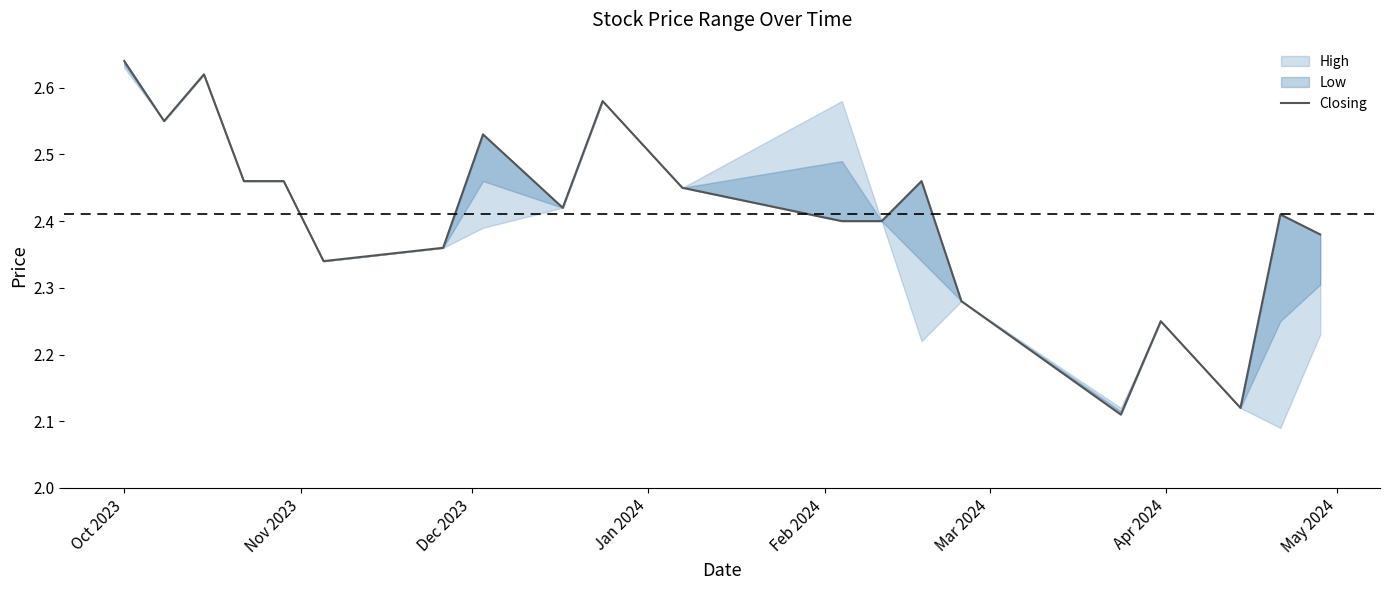

Does the chart have visible grid lines?

No